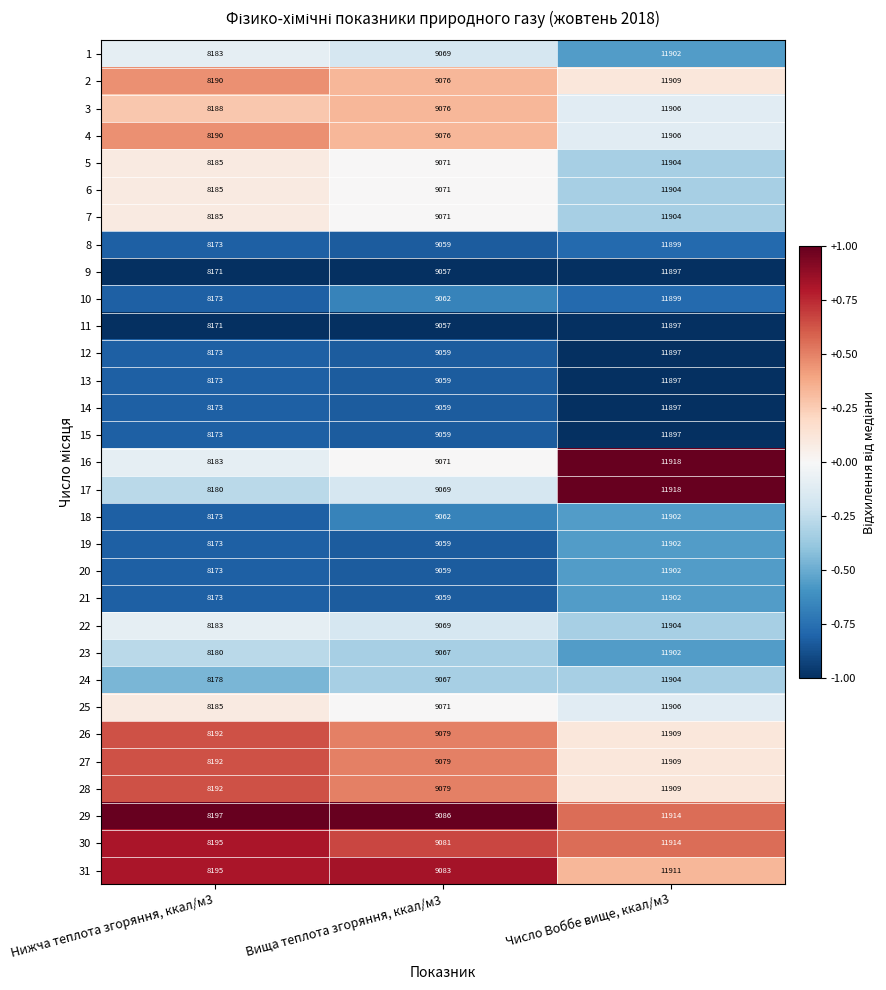

Rank the categories by 2 value from lowest to highest.

Нижча теплота згоряння, ккал/м3, Вища теплота згоряння, ккал/м3, Число Воббе вище, ккал/м3